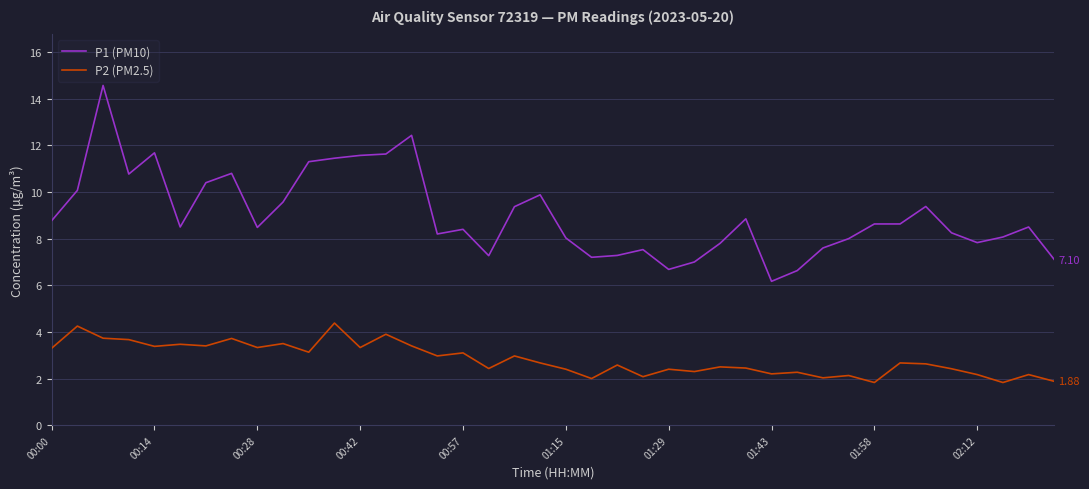

Rank the series by their average value, from highest to lowest.

P1 (PM10), P2 (PM2.5)